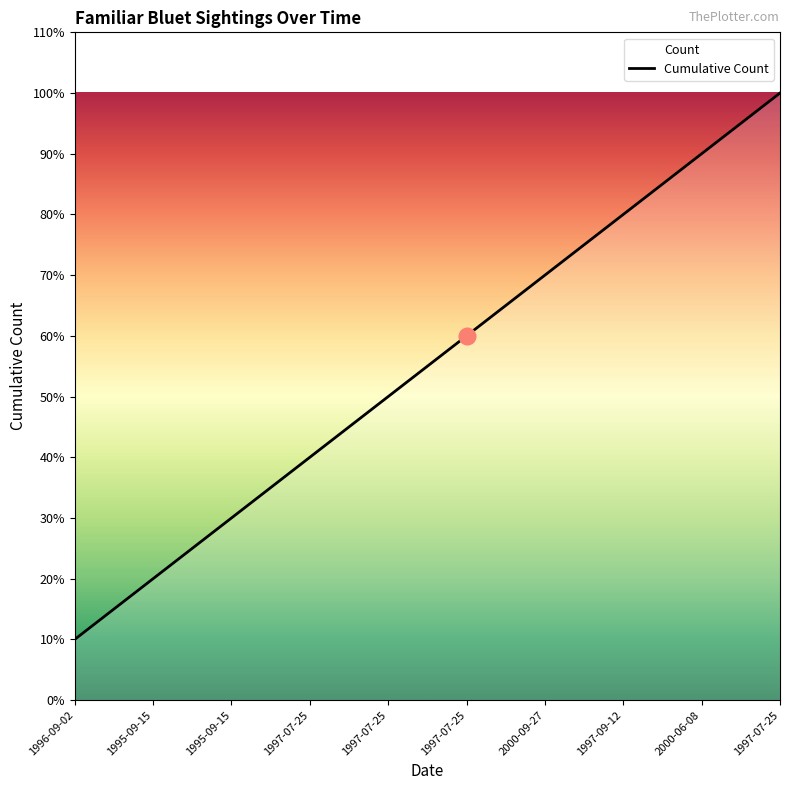

What is the label of the 5th point from the right?

1997-07-25